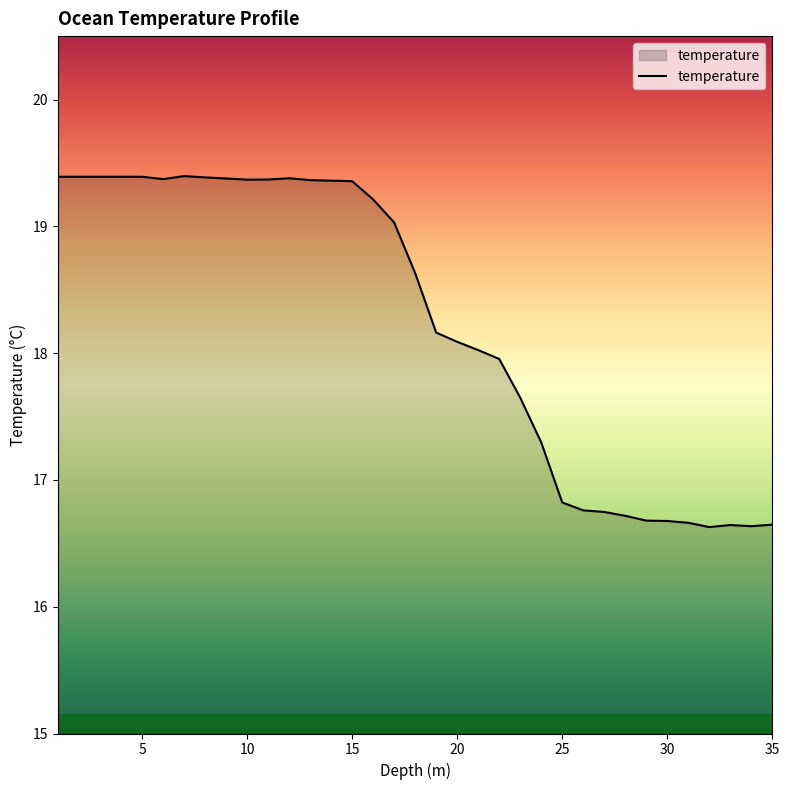

What is the maximum value shown in the chart?

19.4